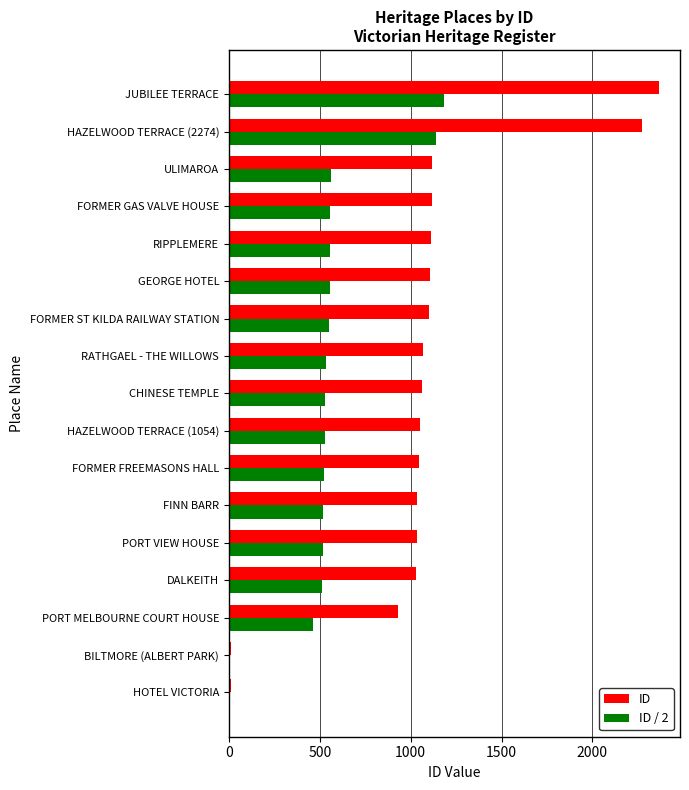

Is the value of ID at JUBILEE TERRACE greater than the value of ID / 2 at PORT MELBOURNE COURT HOUSE?

Yes